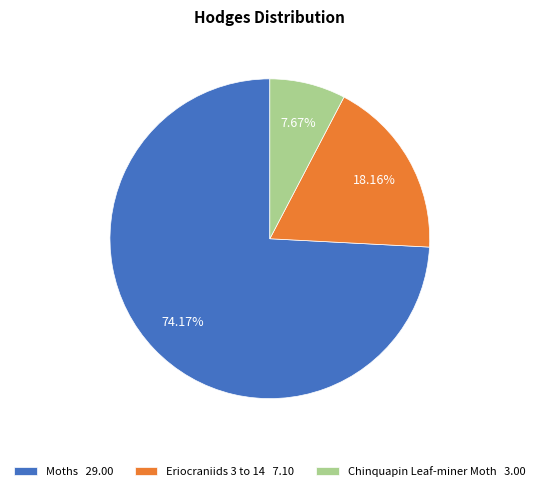

What portion of the pie excludes Moths?

25.8%